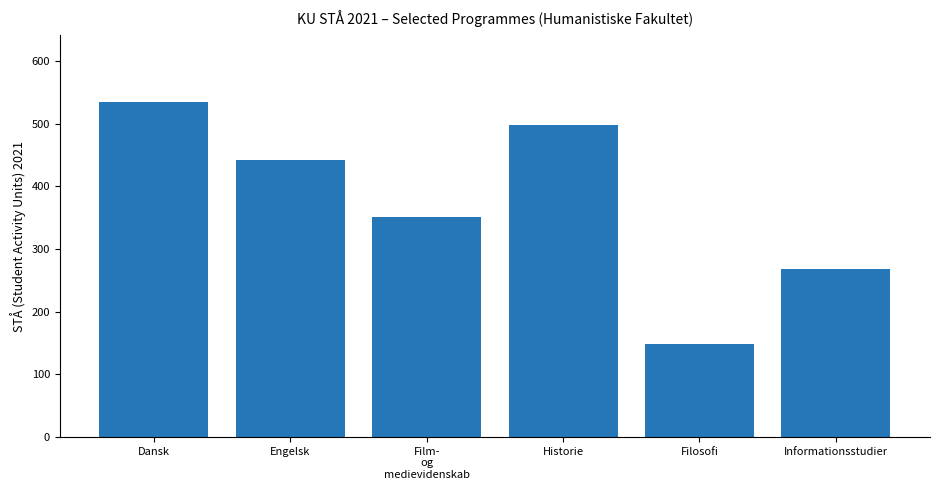

Which has a higher value, Dansk or Historie?

Dansk